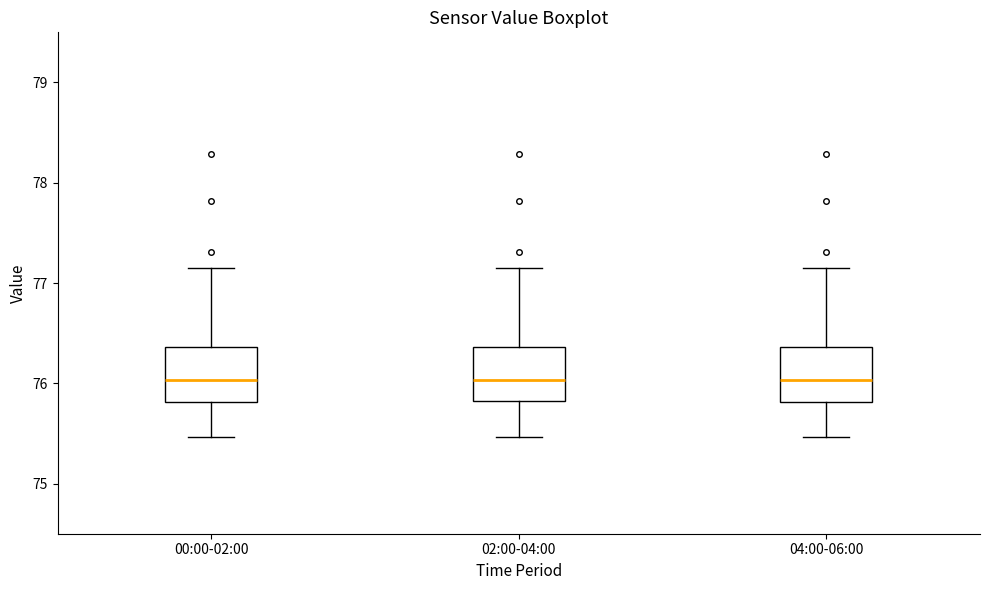

Where does the upper whisker of the box for 02:00-04:00 end on the y-axis? The values are not printed on the chart, so give them approximately, as read against the axis.

77.2